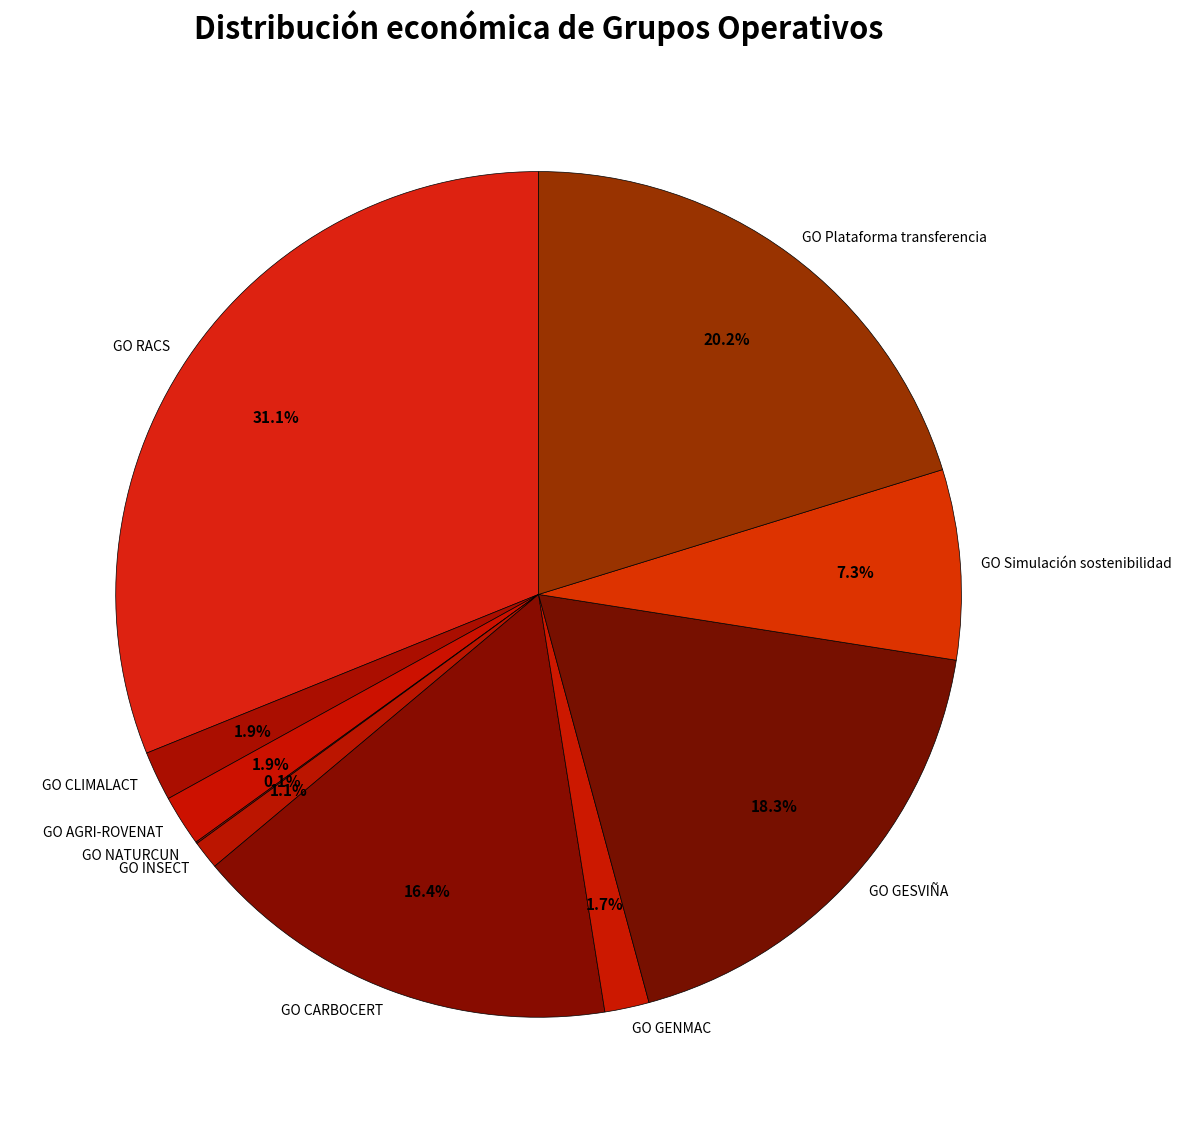

What percentage is the GO CLIMALACT slice, to the nearest percent?

2%